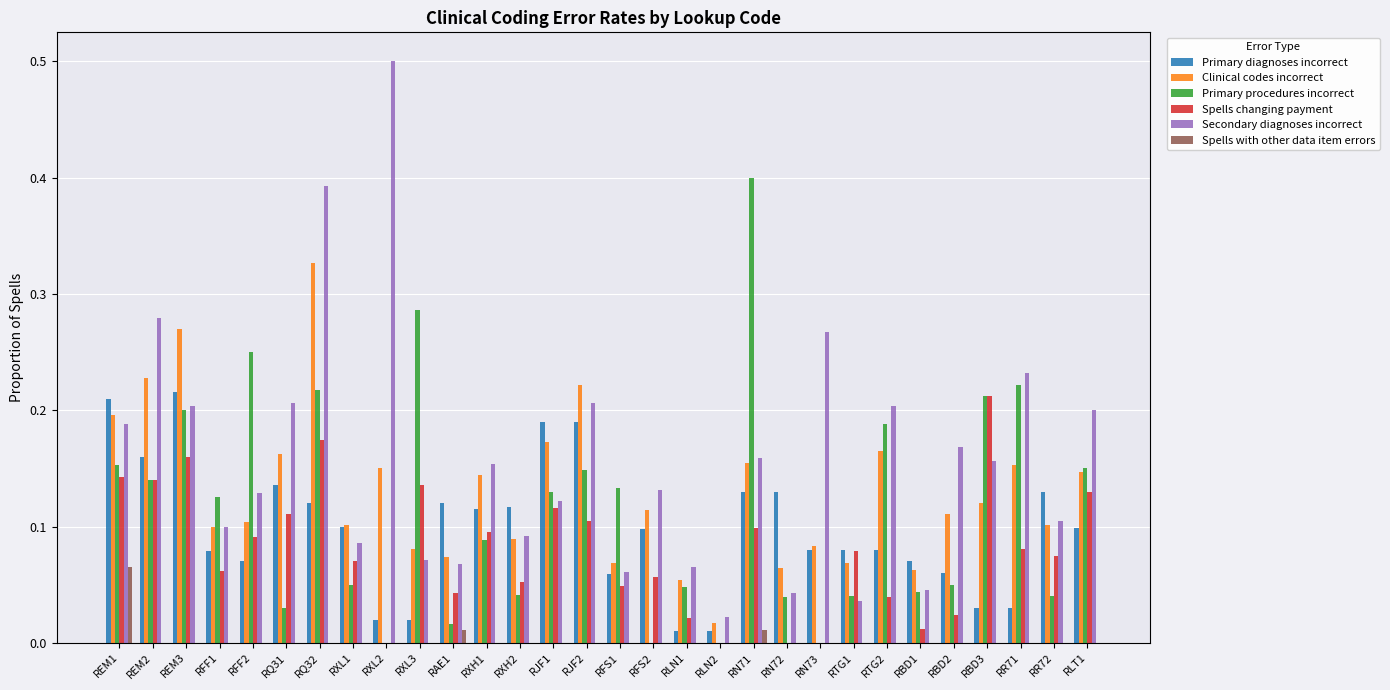

Are the bars grouped side by side (vs. stacked)?

Yes